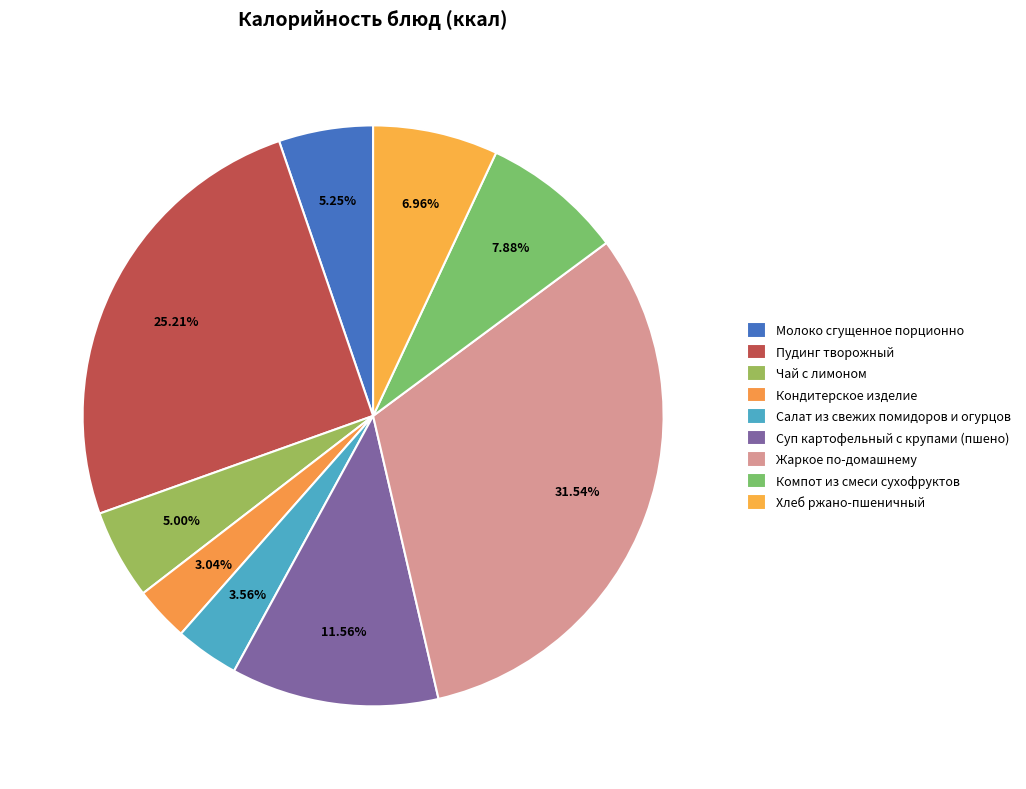

Which category has the biggest portion of the pie?

Жаркое по-домашнему